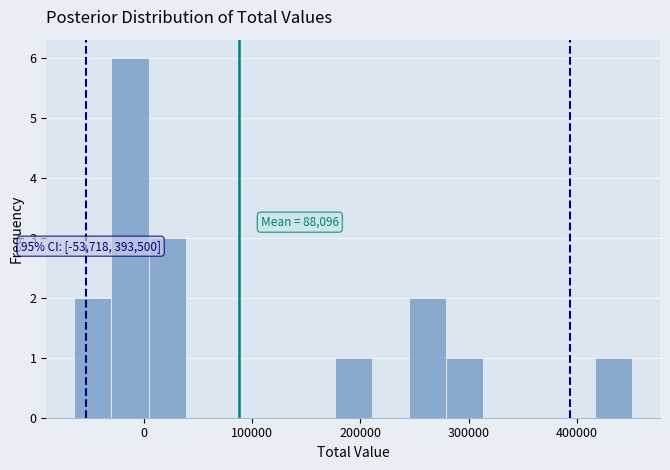

Around what value on the x-axis is the tallest bar? Give the approximate position of its centre, as read against the axis.

-10000